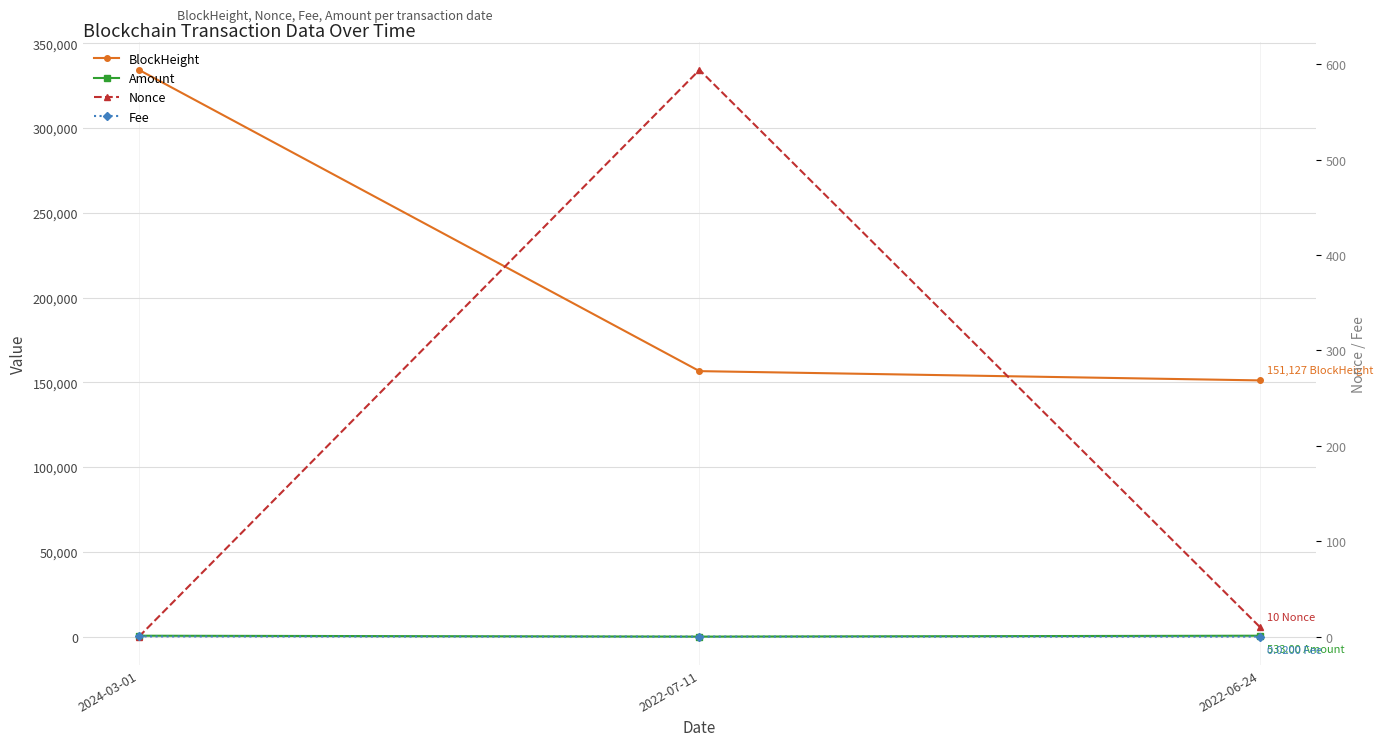

List the labels in order of Nonce value, largest first.

2022-07-11, 2022-06-24, 2024-03-01